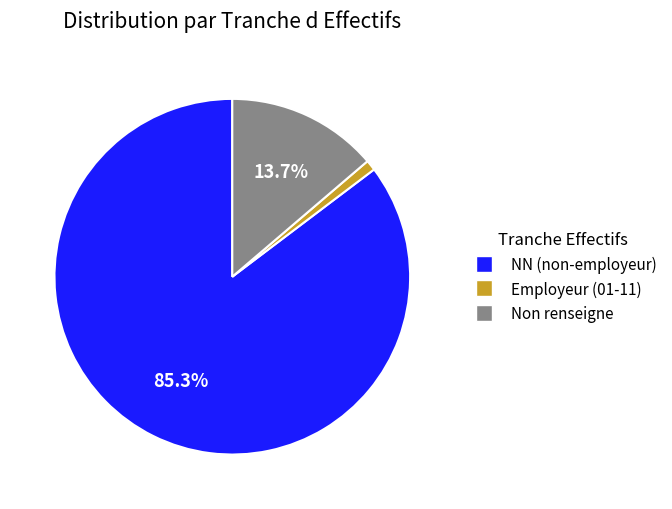

Count the number of slices in the pie.

3